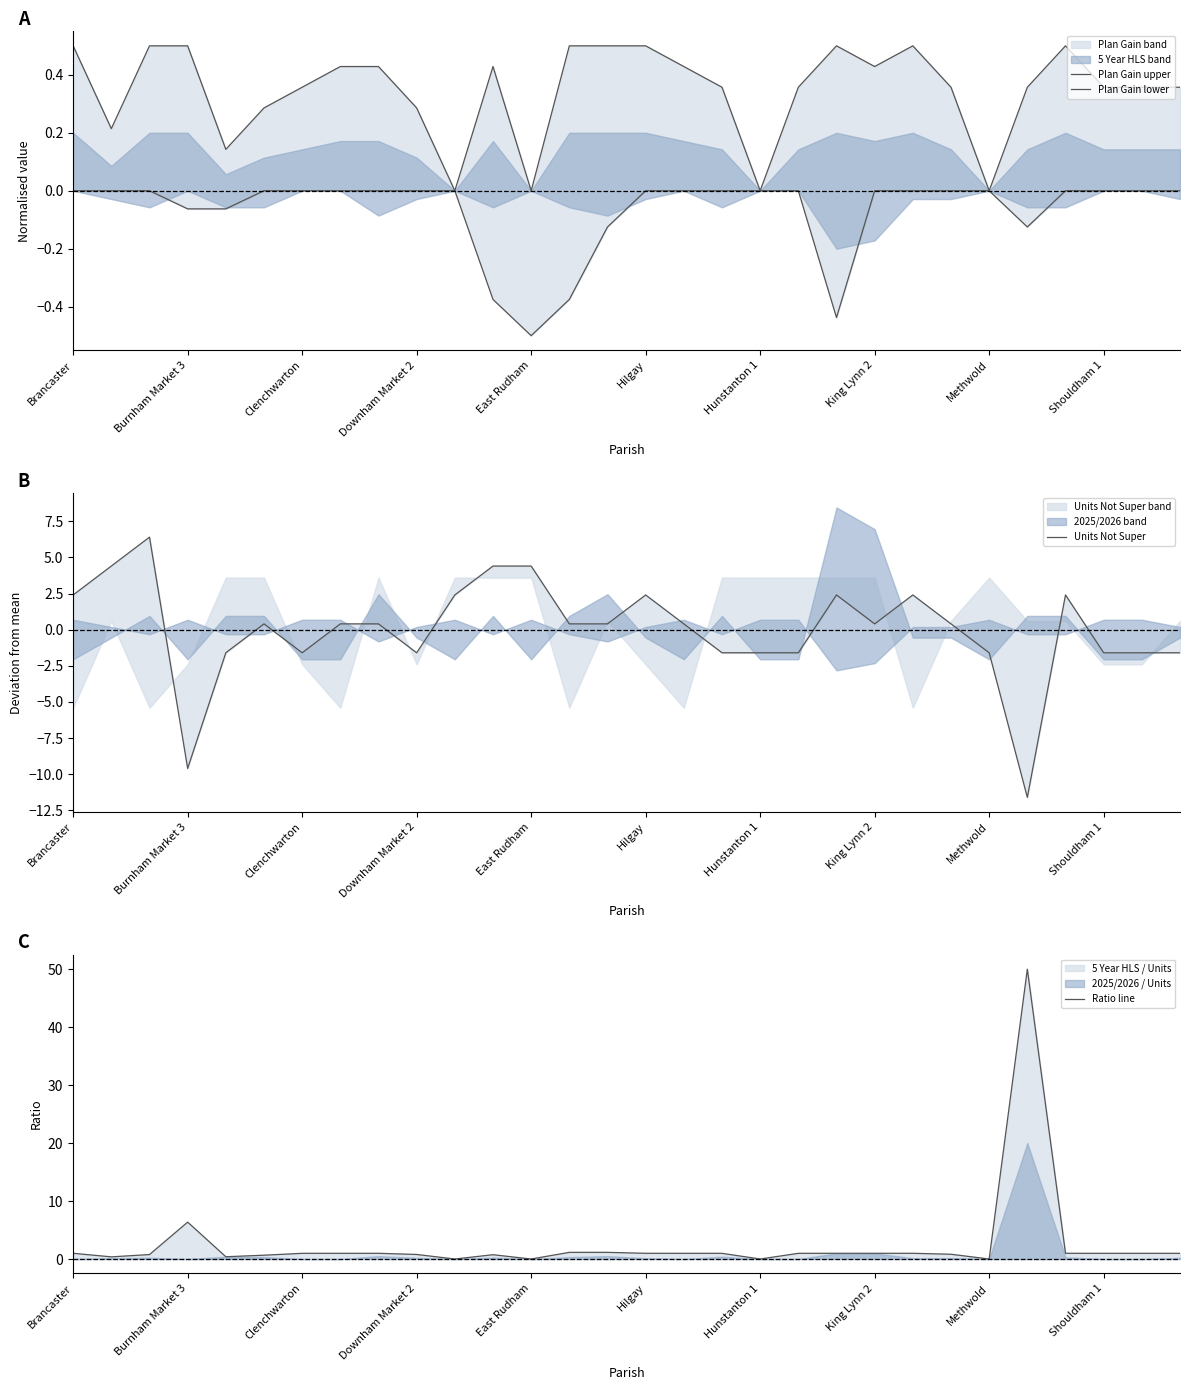

True or false: Plan Gain upper and Plan Gain lower intersect in this chart.

False